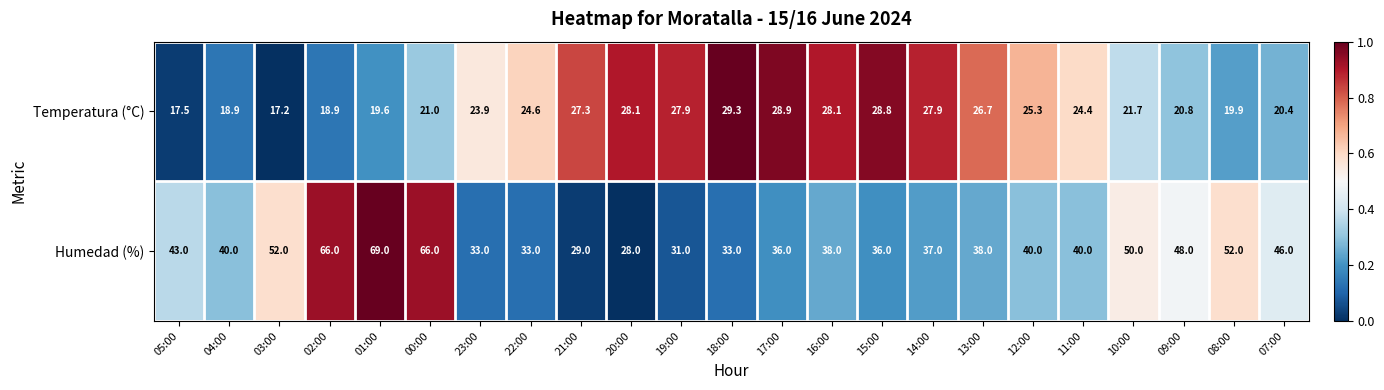

What is the average value of the Humedad (%) series?

42.8